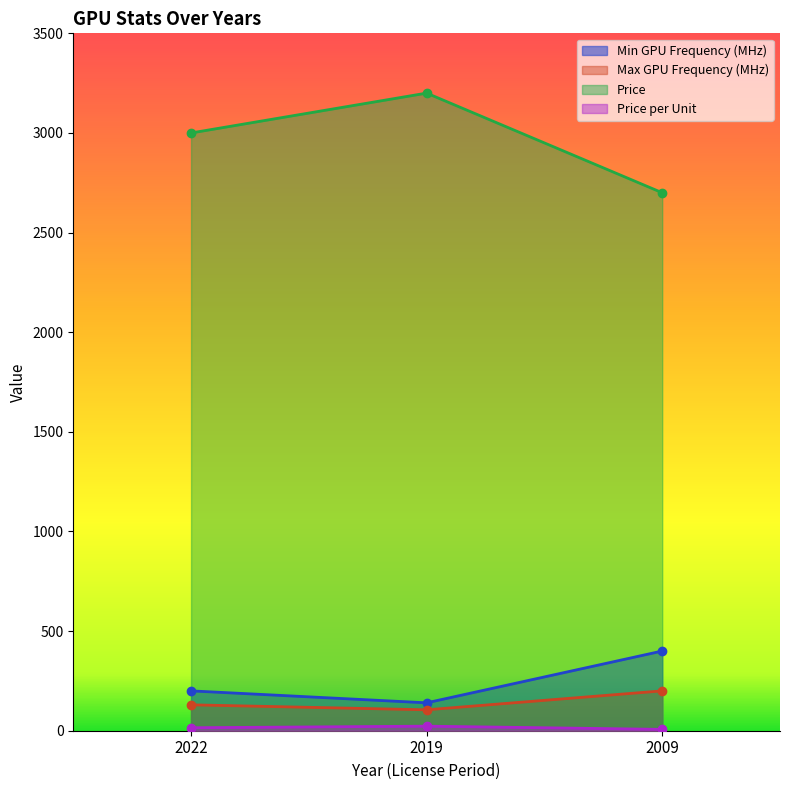

Does the chart display data point markers on the line(s)?

Yes